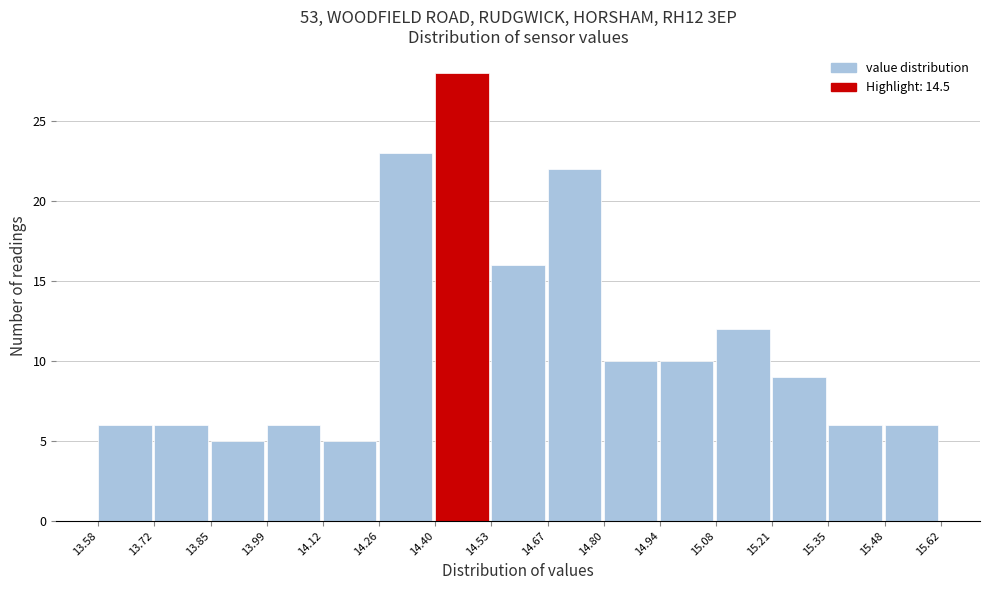

Which range on the x-axis has the tallest bar?

14.40 to 14.53